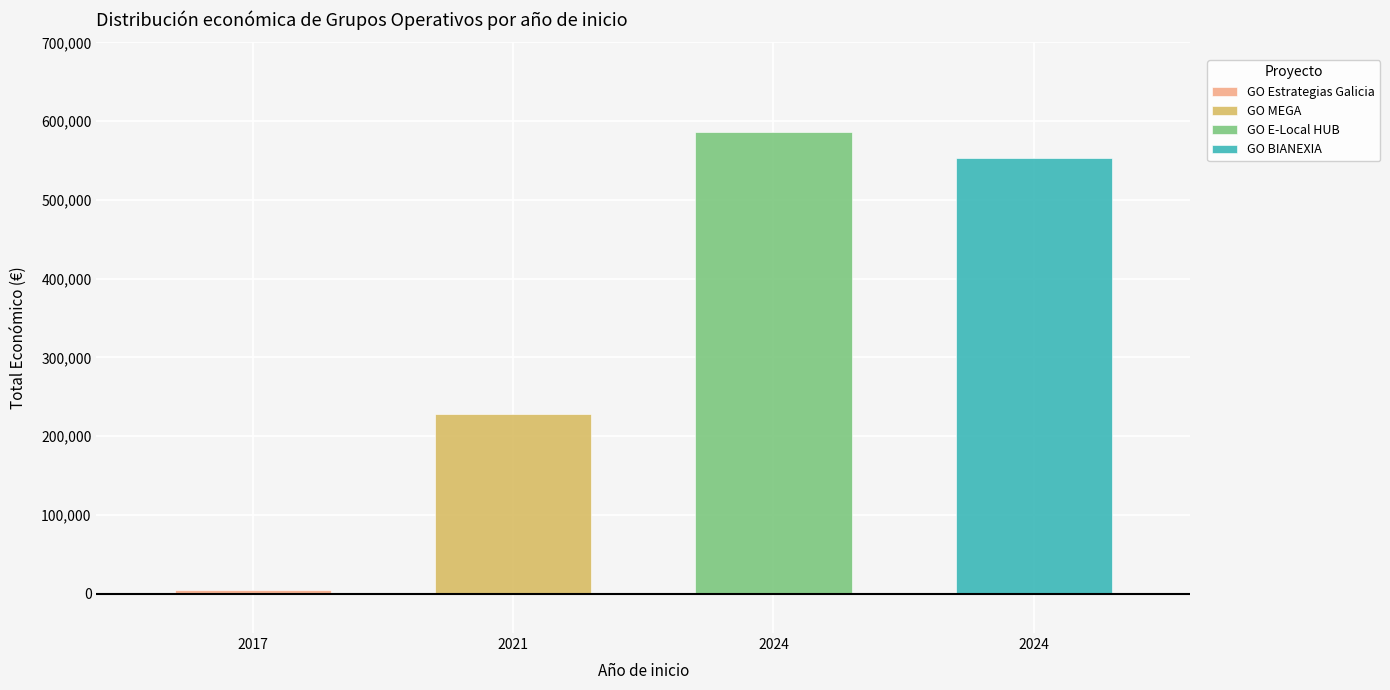

True or false: GO Estrategias Galicia has a value of 0 at 2024.

True